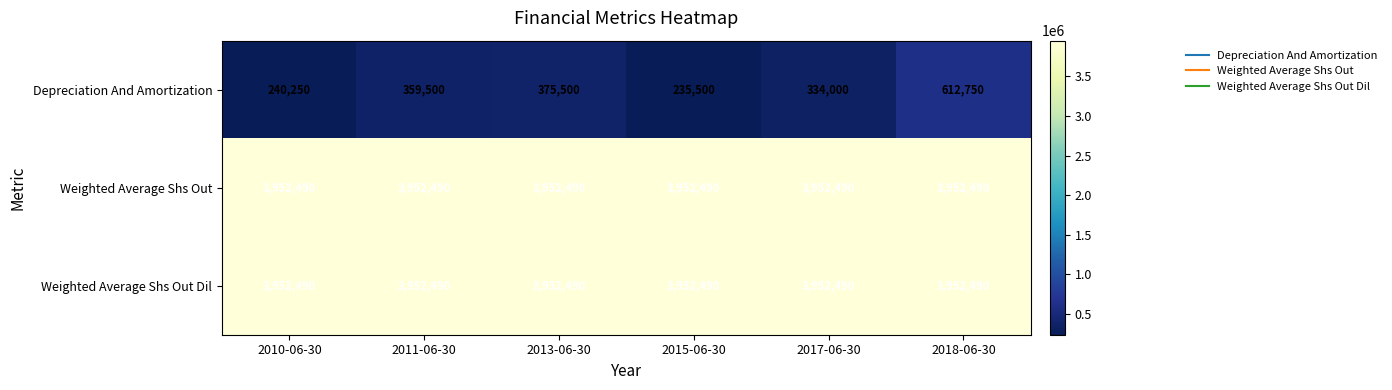

Which category has the highest value in the Depreciation And Amortization series?

2018-06-30